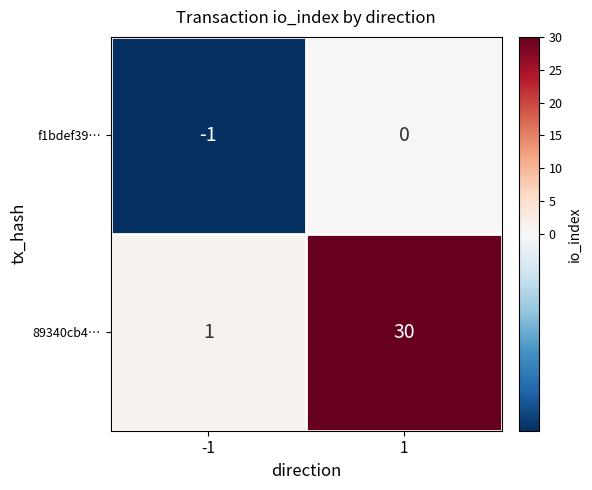

True or false: f1bdef39… has a value of 0 at 1.

True